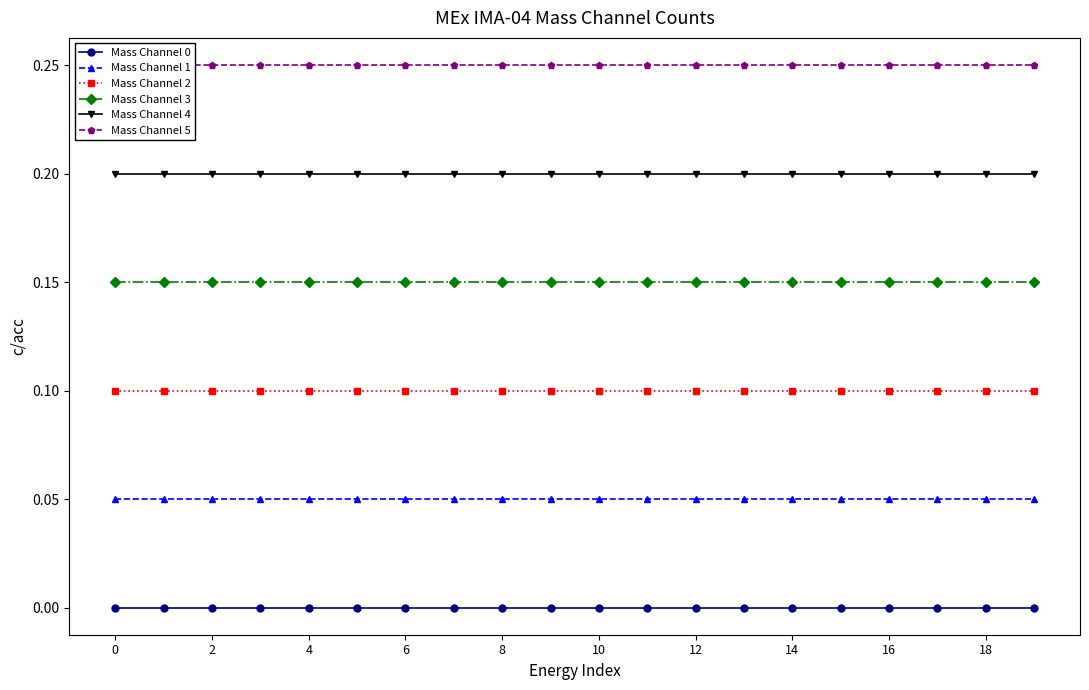

The Mass Channel 2 series shows 0.1 at 0. True or false?

True